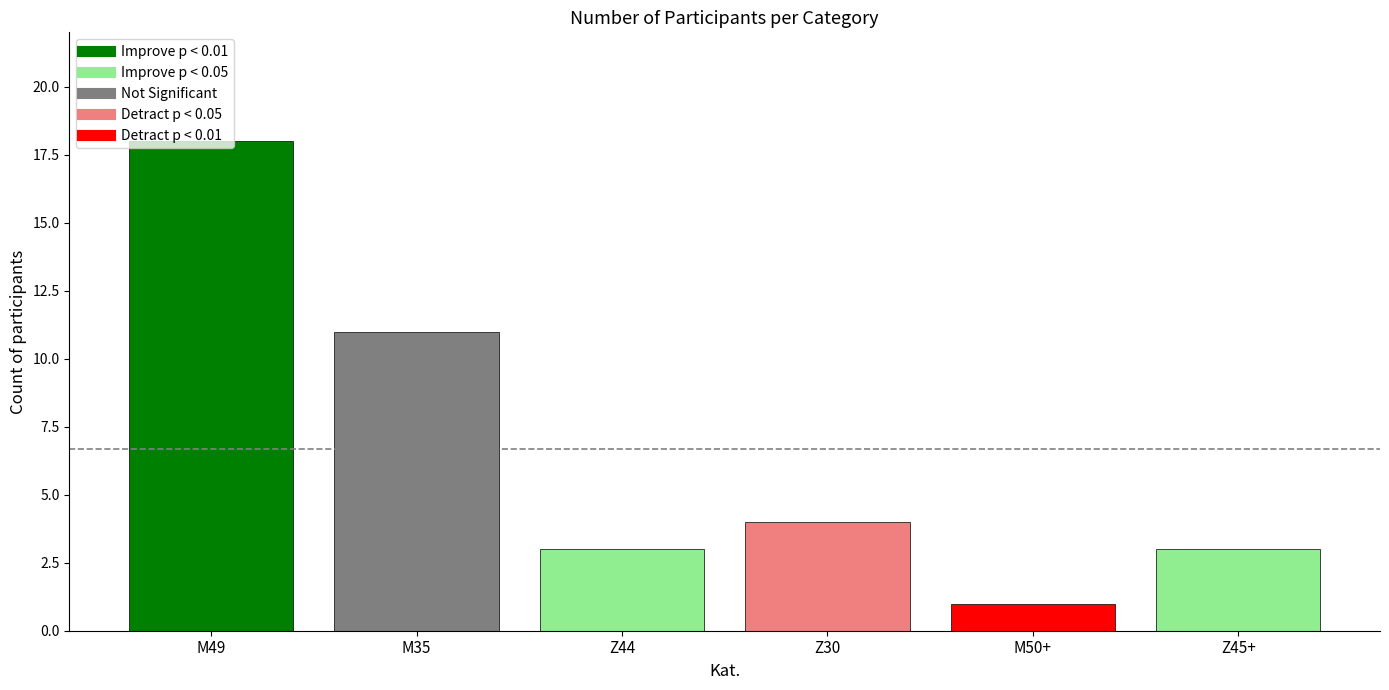

List the labels in order of value, smallest first.

M50+, Z44, Z45+, Z30, M35, M49